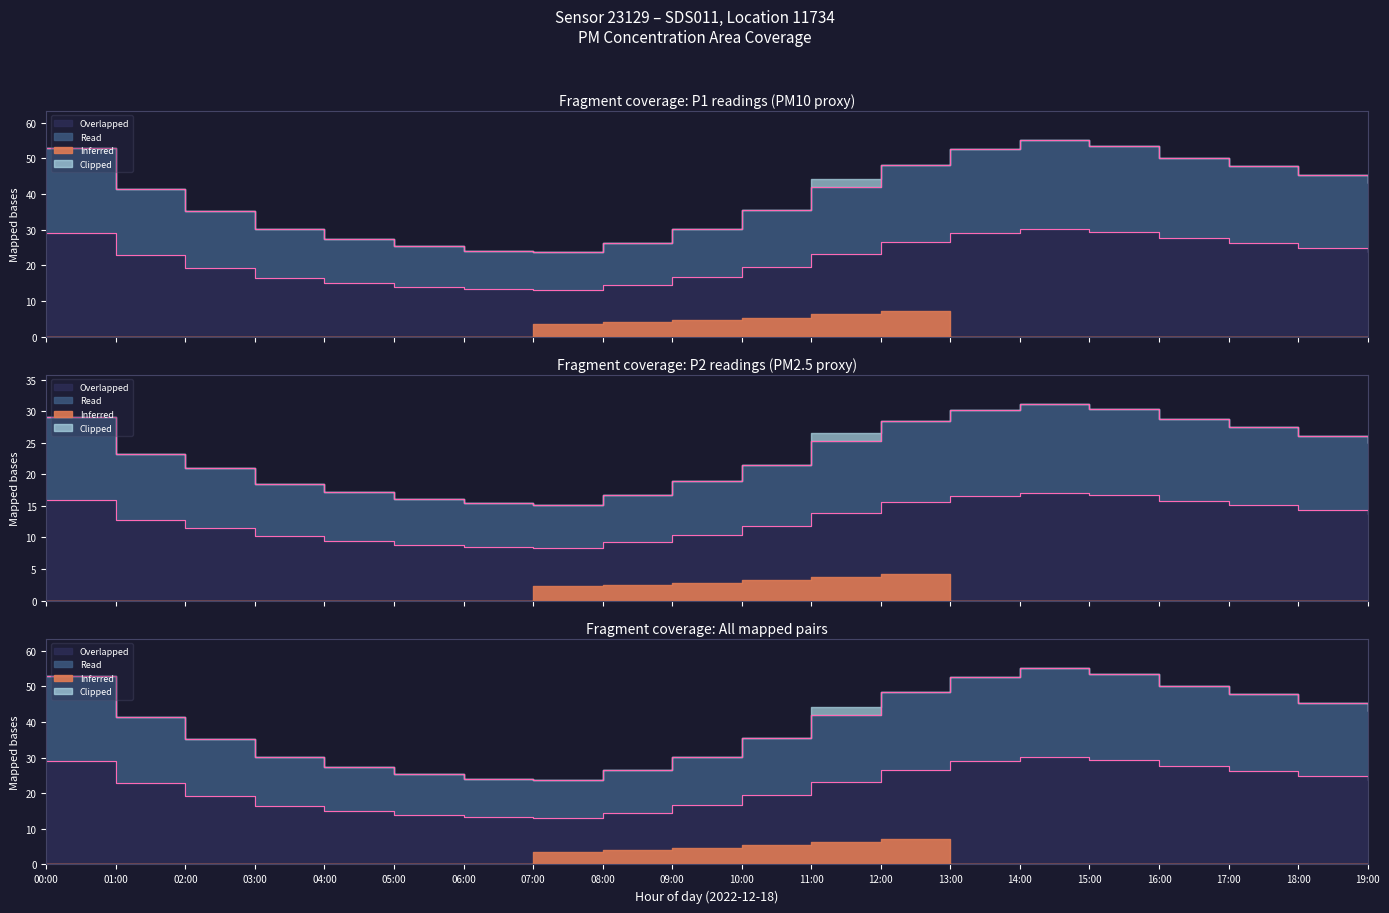

Between 13:00 and 10:00, which is larger?

13:00